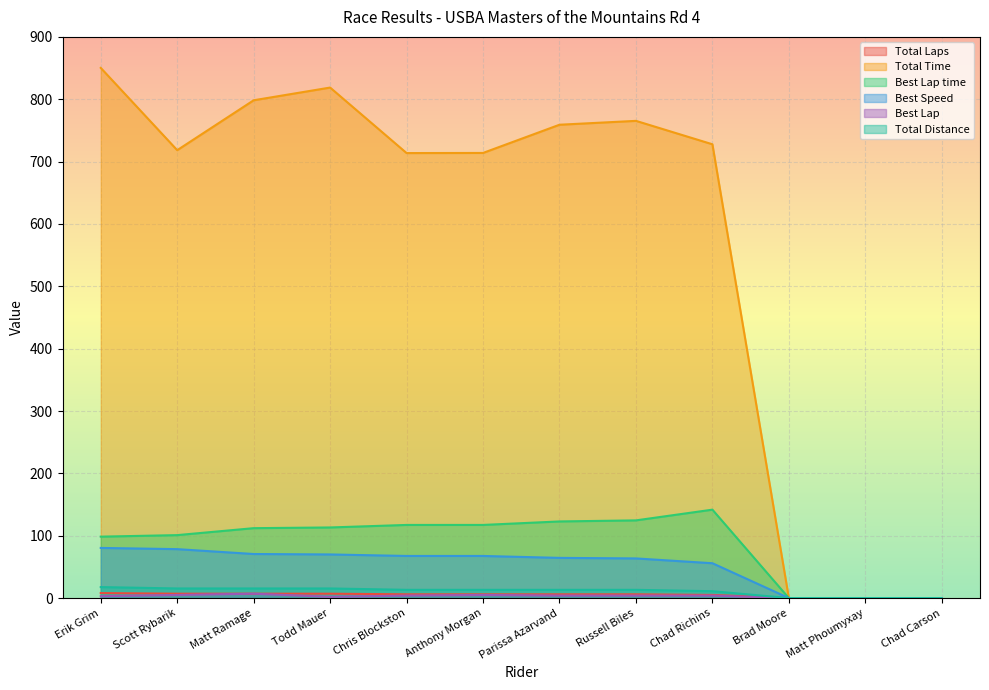

What is the average value of the Total Distance series?

10.6